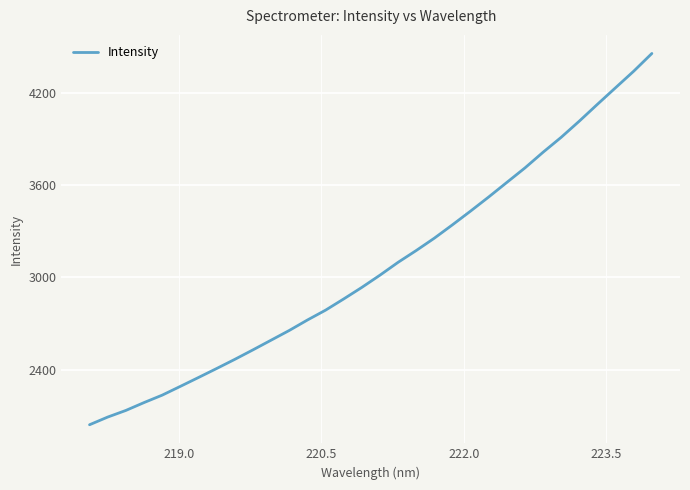

What is the greatest value displayed?

4456.0